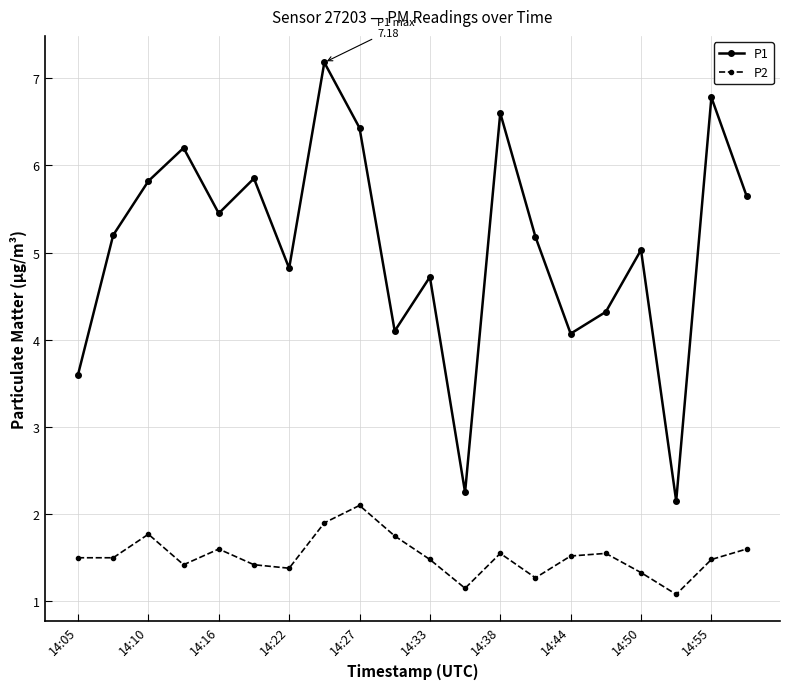

Which series has the largest range (max minus min)?

P1